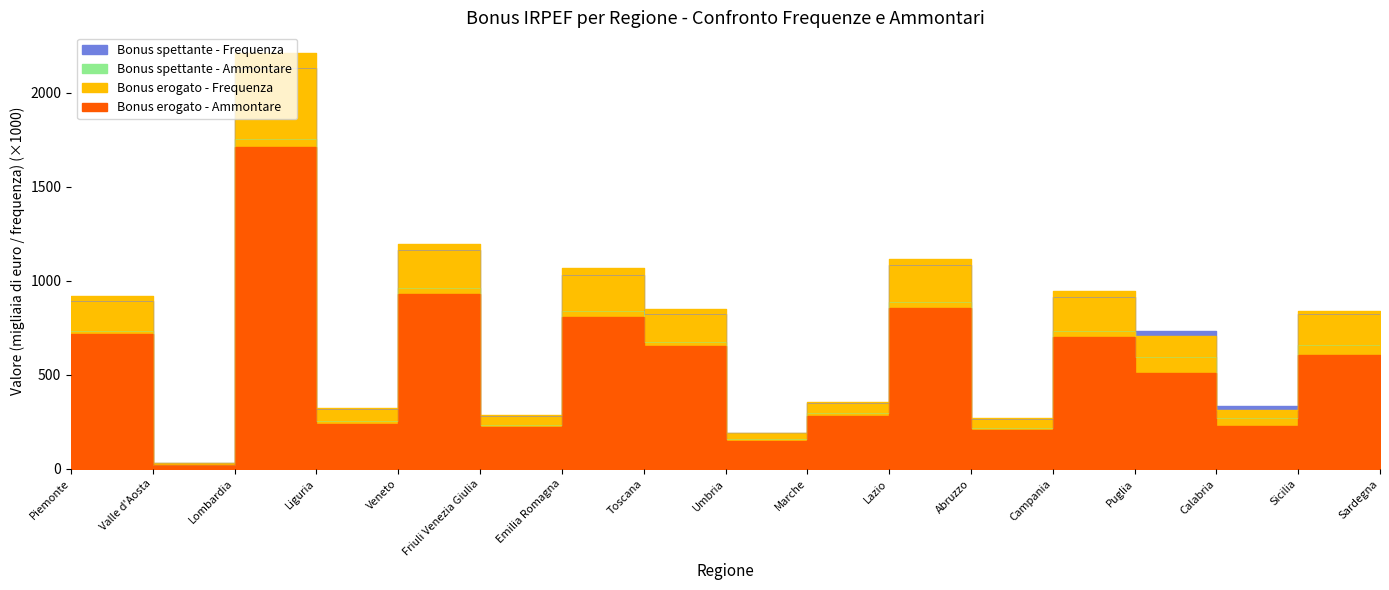

How many values in the Bonus erogato - Ammontare series exceed 509?

9